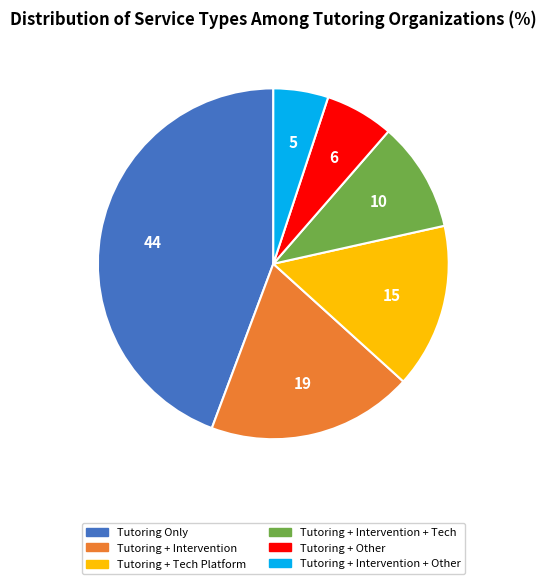

How many segments does this pie chart have?

6